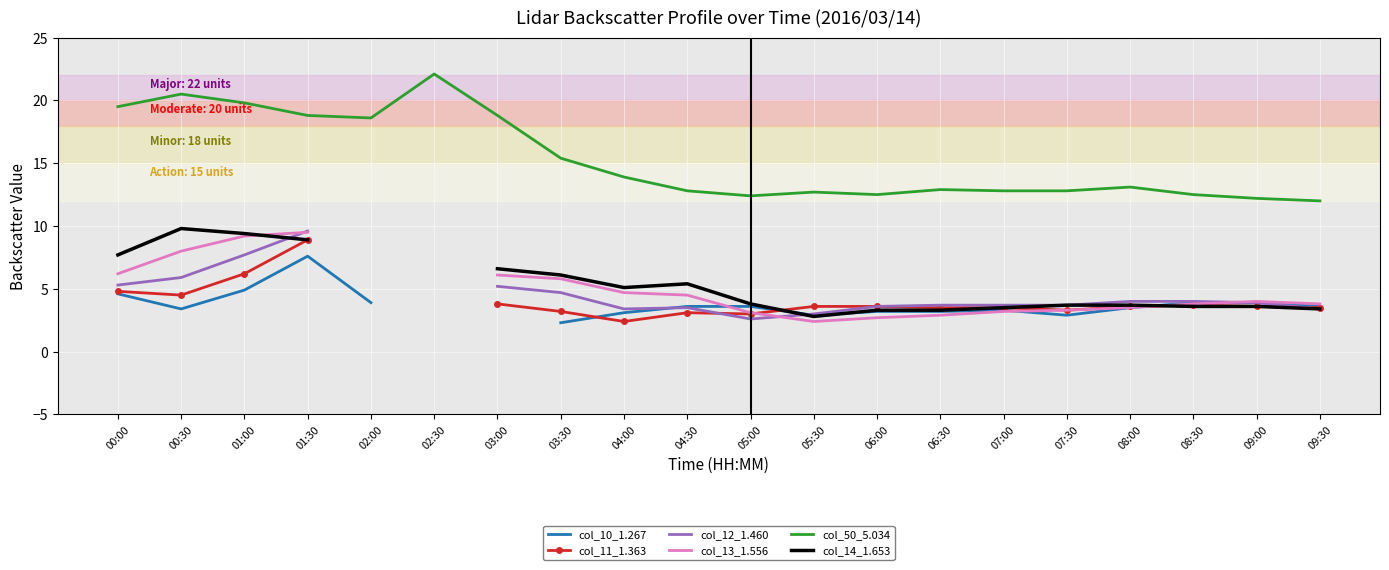

At which label is col_10_1.267 closest to 4?

02:00